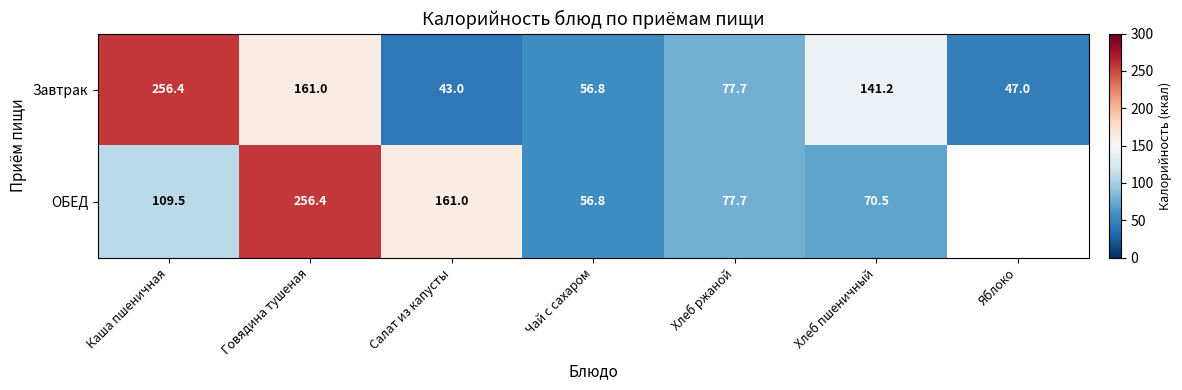

How many series are shown in this chart?

2